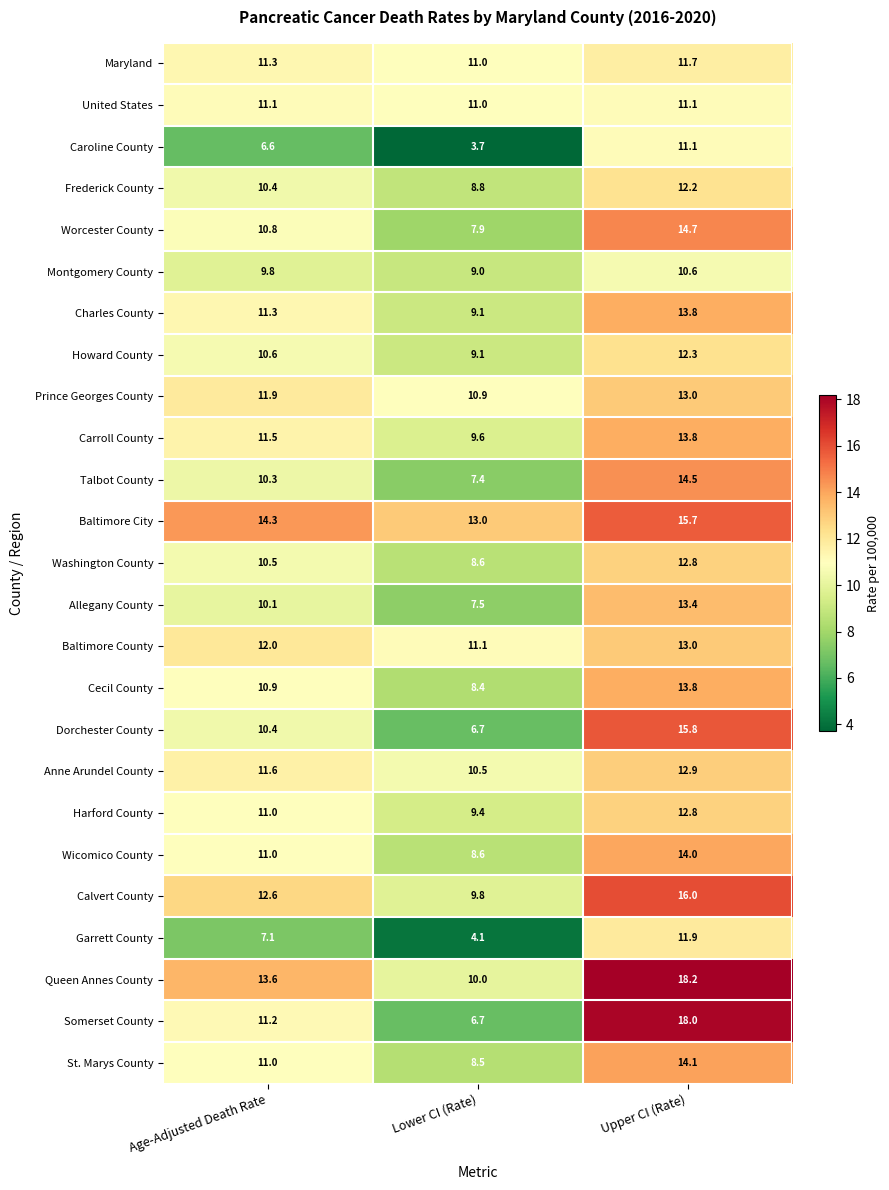

How many values in the Frederick County series are below 10?

1